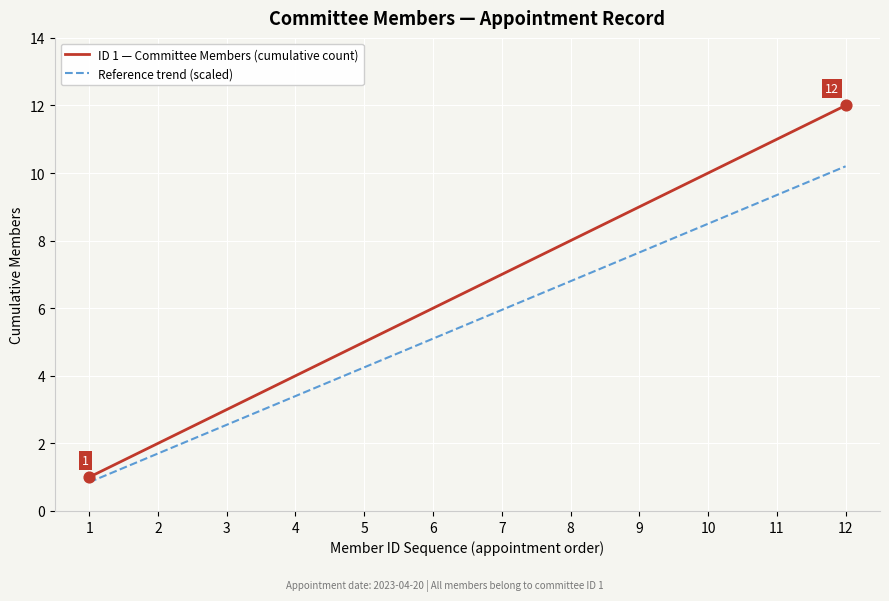

Which series has the largest total across all categories?

ID 1 — Committee Members (cumulative count)